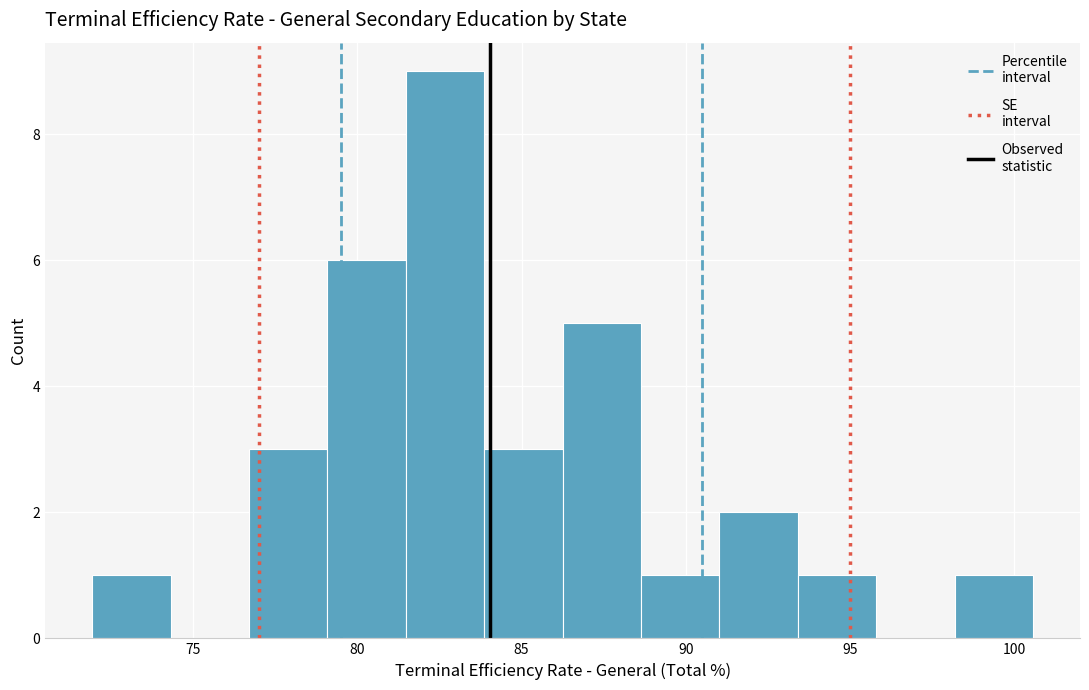

Which range on the x-axis has the tallest bar?

81.5 to 84.0